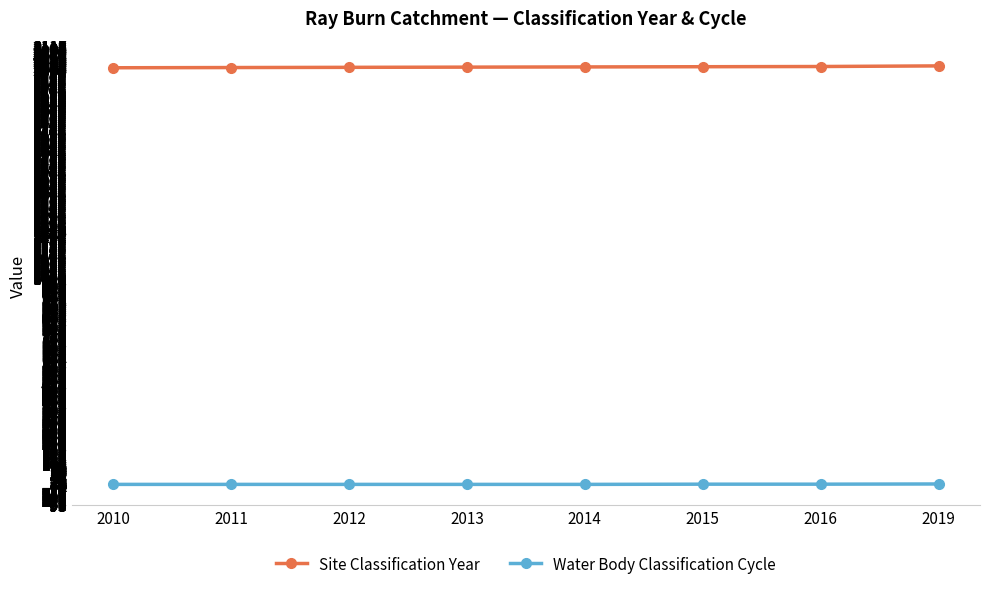

The Site Classification Year series shows 1219 at 2019. True or false?

False